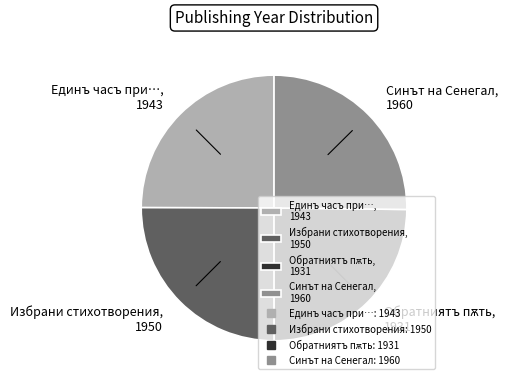

Does any single category account for the majority?

No